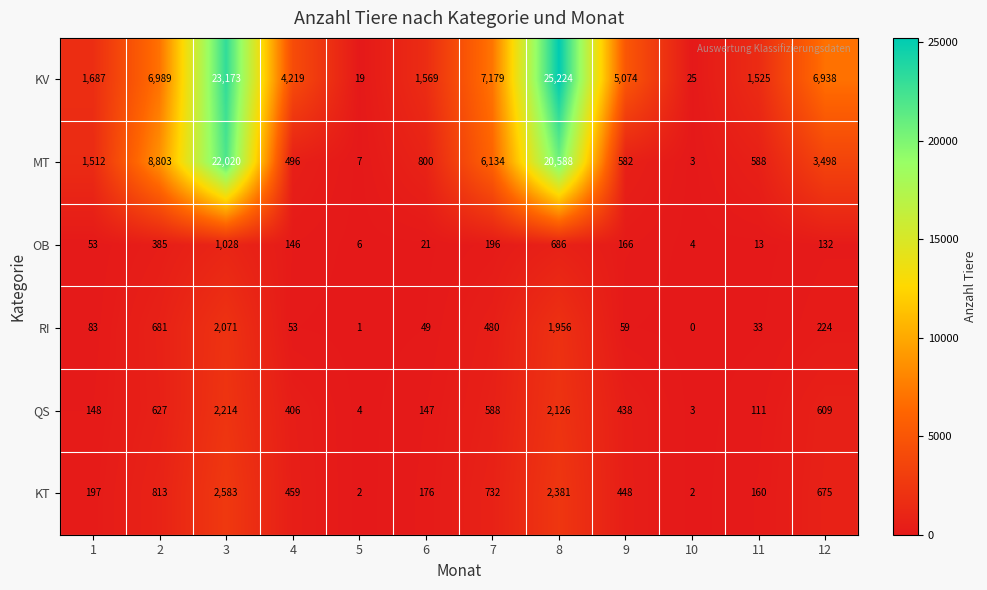

What is the sum of the QS values at 12 and 7?

1197